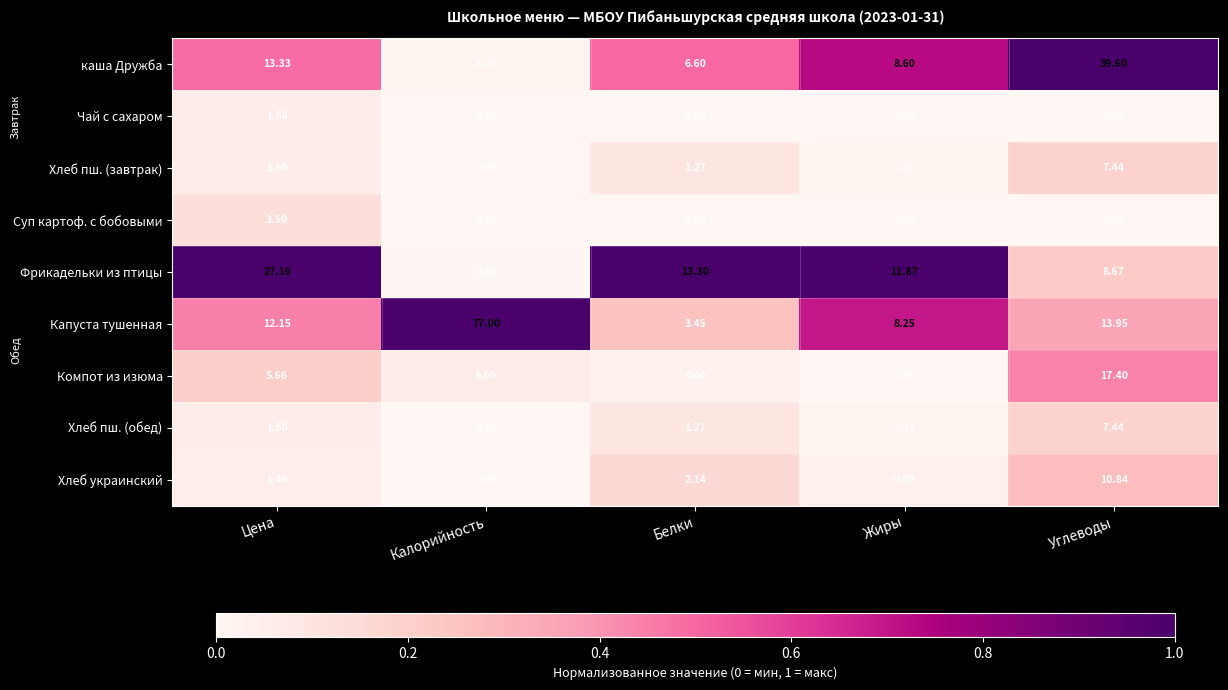

How many data points does each series have?

5